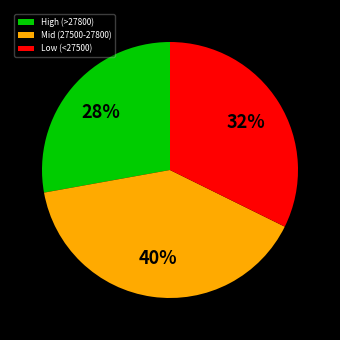

Which category has the smallest portion of the pie?

High (>27800)